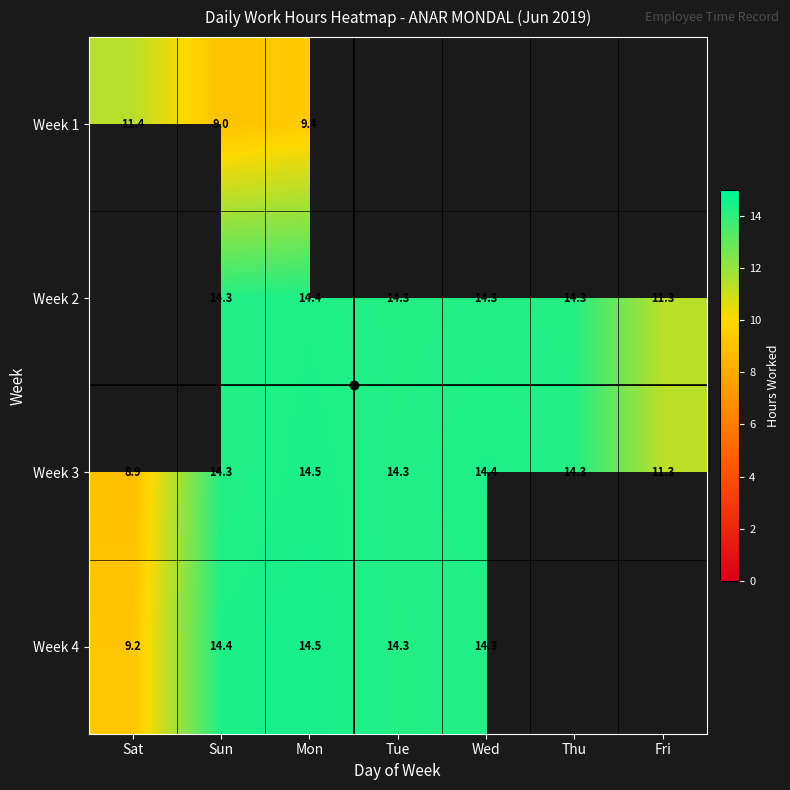

At which label does Week 3 first exceed 14?

Sun